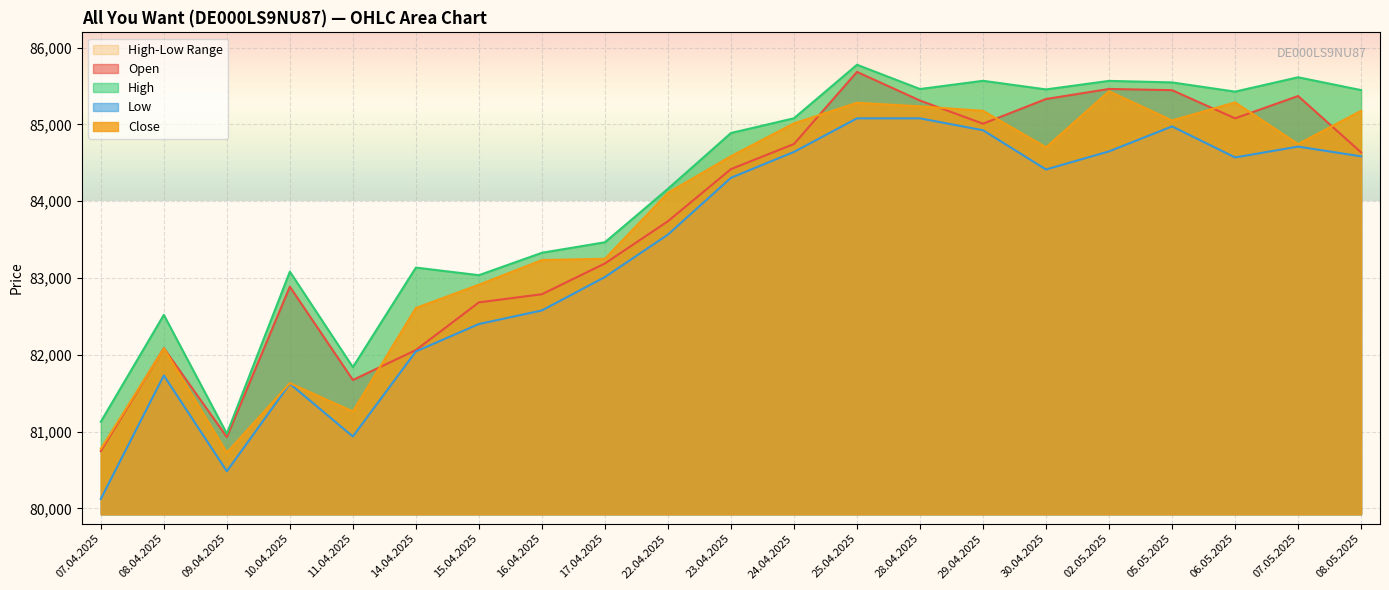

Is the value of High at 02.05.2025 greater than the value of Low at 08.05.2025?

Yes